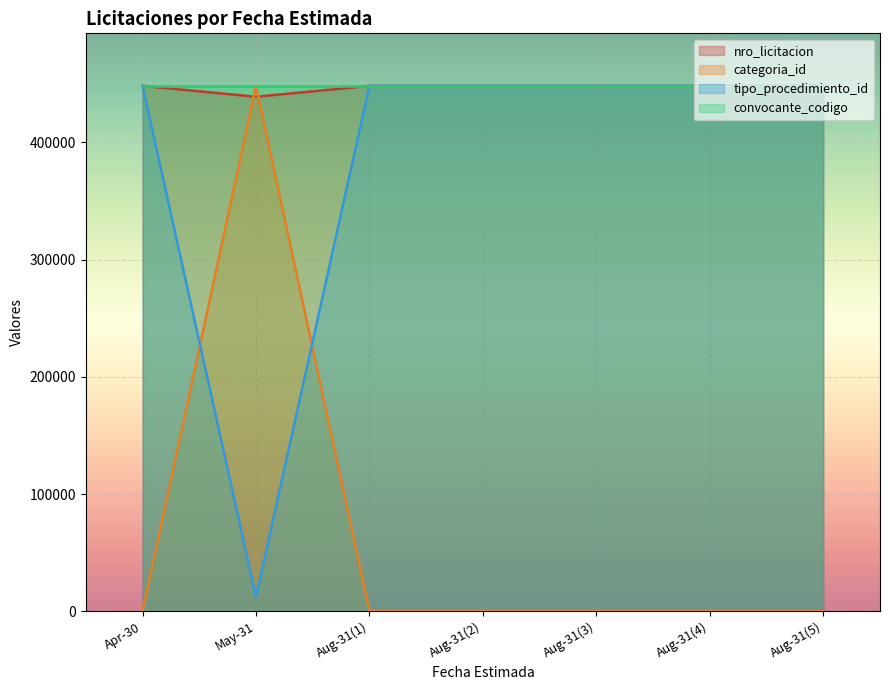

After their last crossing, which series has the higher values: categoria_id or nro_licitacion?

nro_licitacion